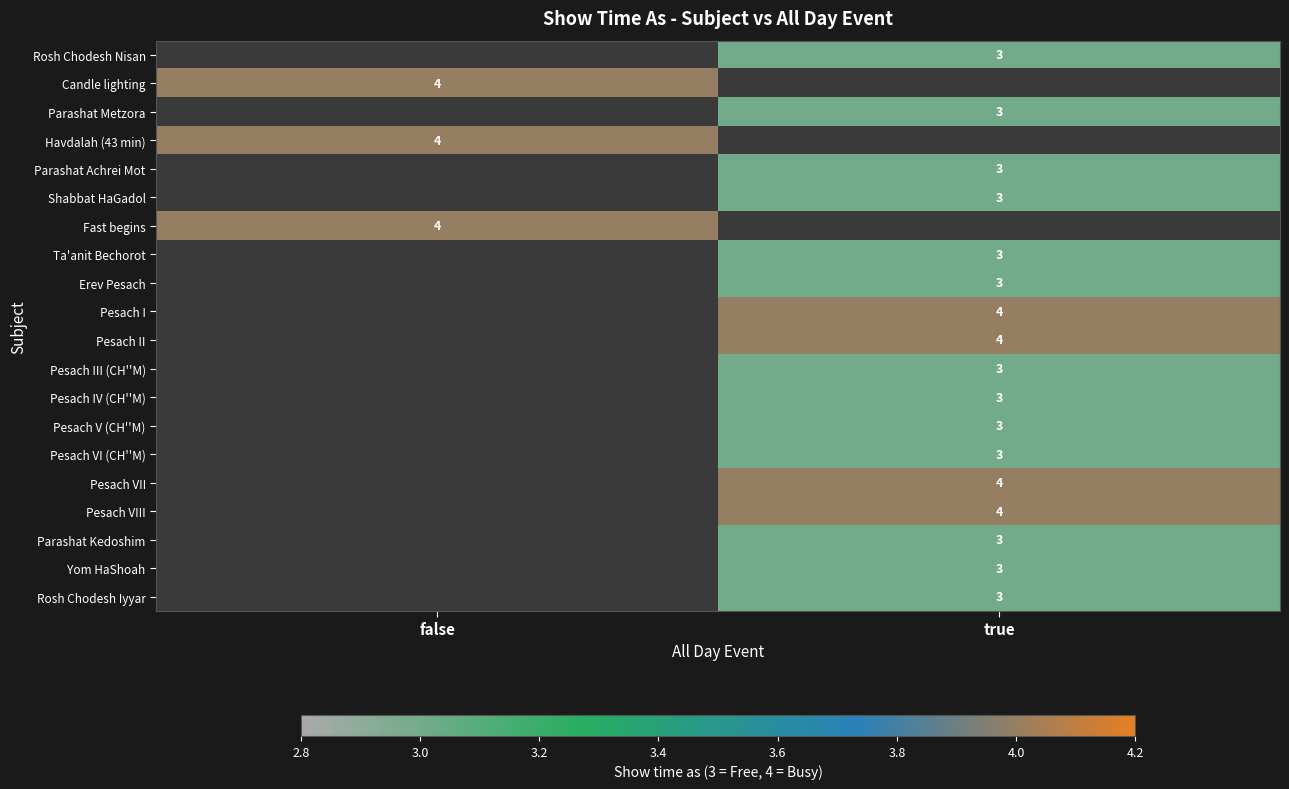

Which category has the lowest value across all series?

true